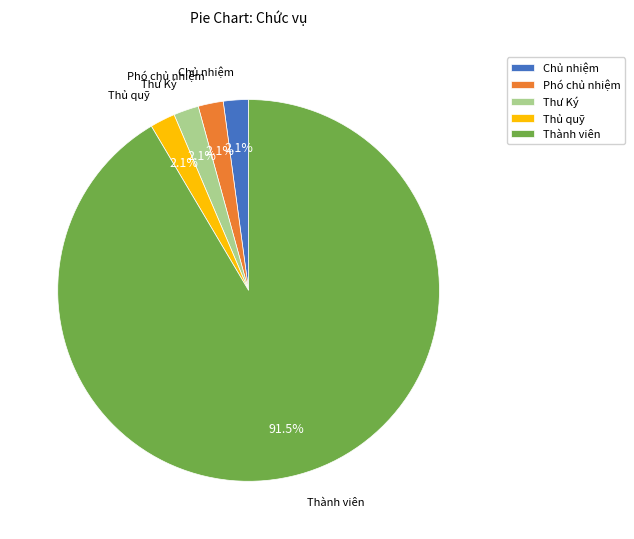

To the nearest percent, what percentage of the pie is Thư Ký?

2%